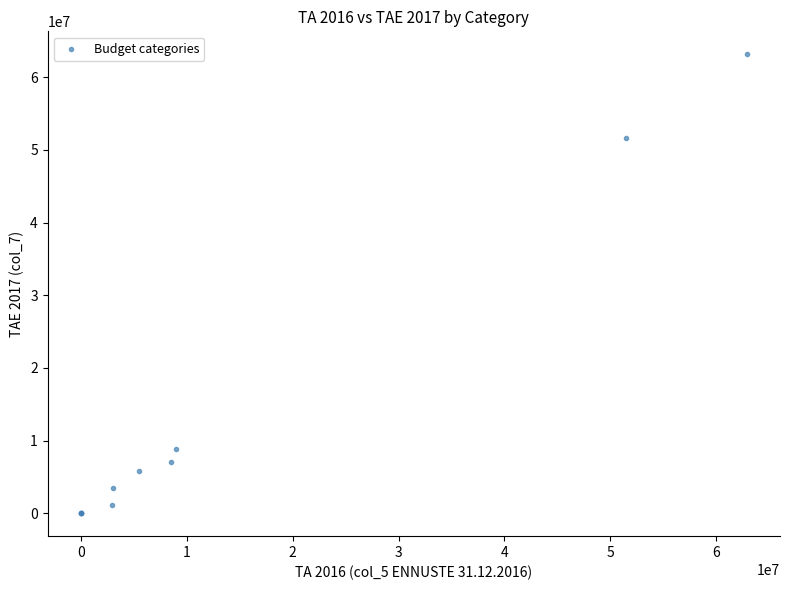

What Y value in the scatter plot is closest to 31579199?

51615184